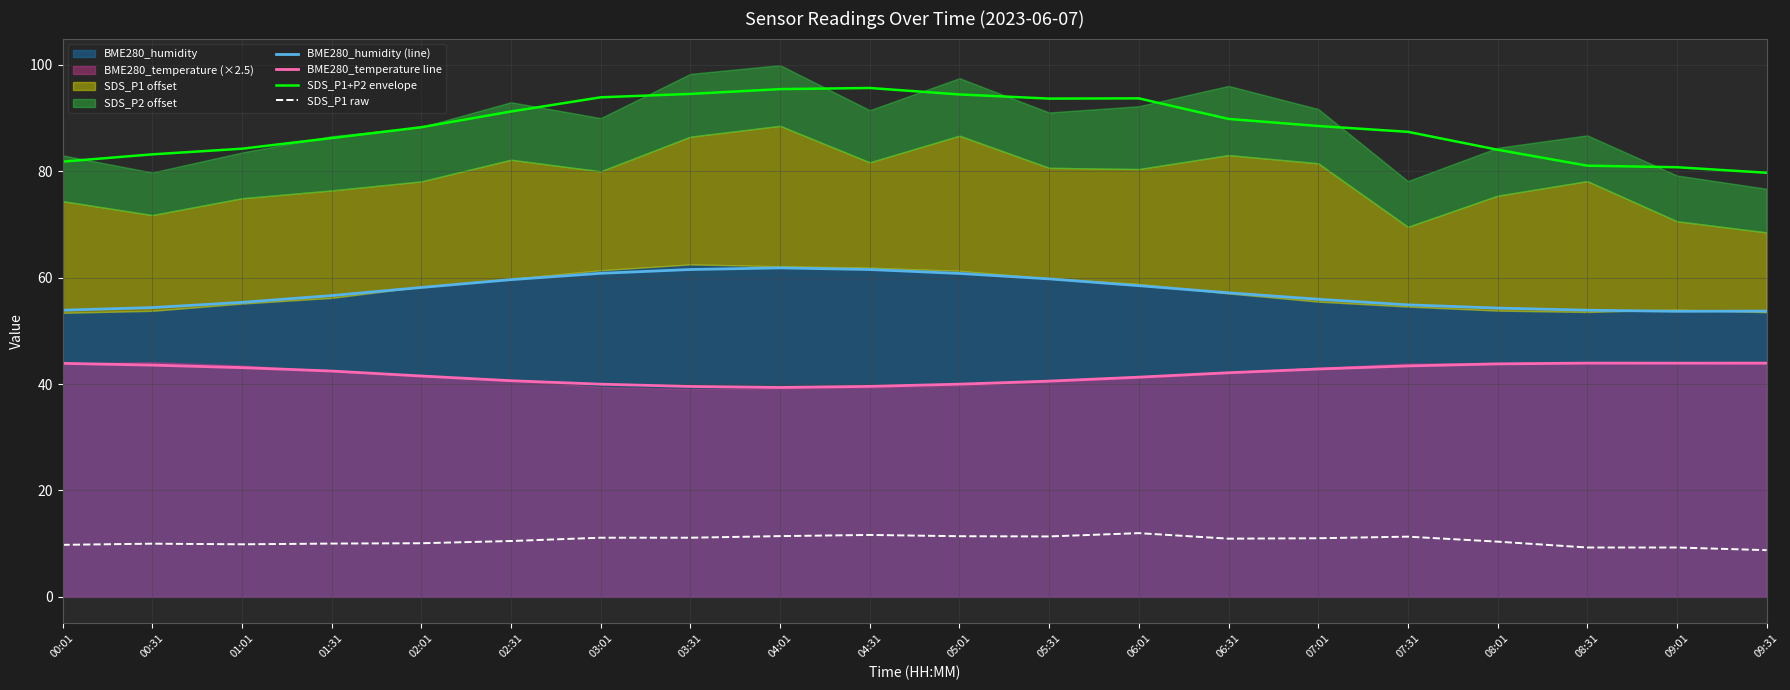

Does the chart display data point markers on the line(s)?

No